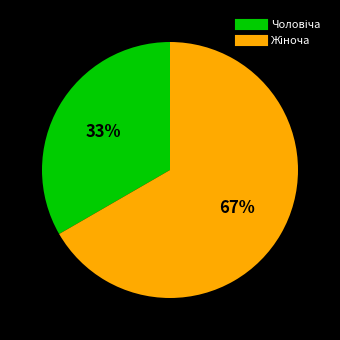

Does any single category account for the majority?

Yes